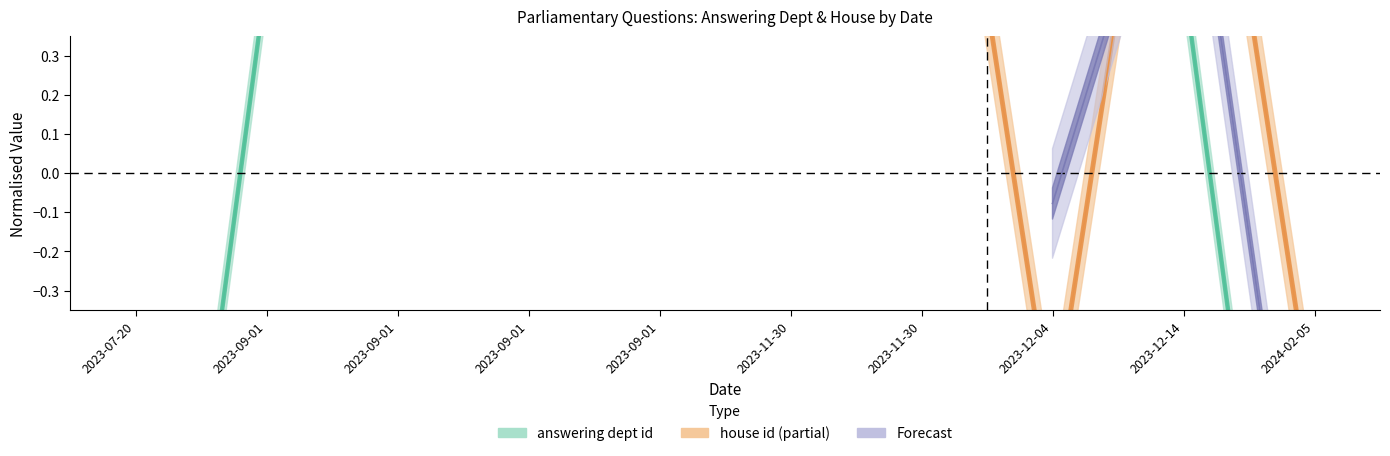

Rank the categories by value from highest to lowest.

2023-09-01, 2023-09-01, 2023-09-01, 2023-09-01, 2023-11-30, 2023-11-30, 2023-12-04, 2023-12-14, 2023-07-20, 2024-02-05